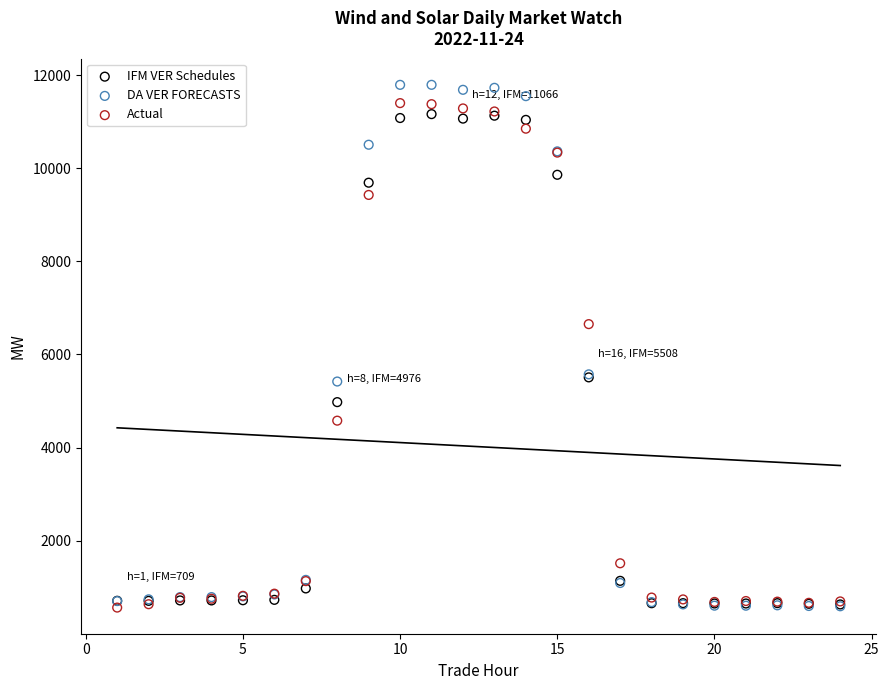

In the DA VER FORECASTS series, what Y value is closest to 6191?

5572.7